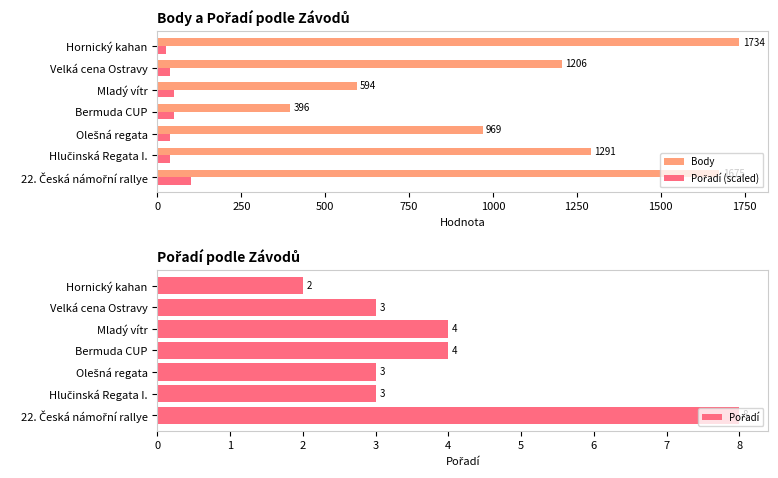

What is the lowest value of the Body series?

396.0